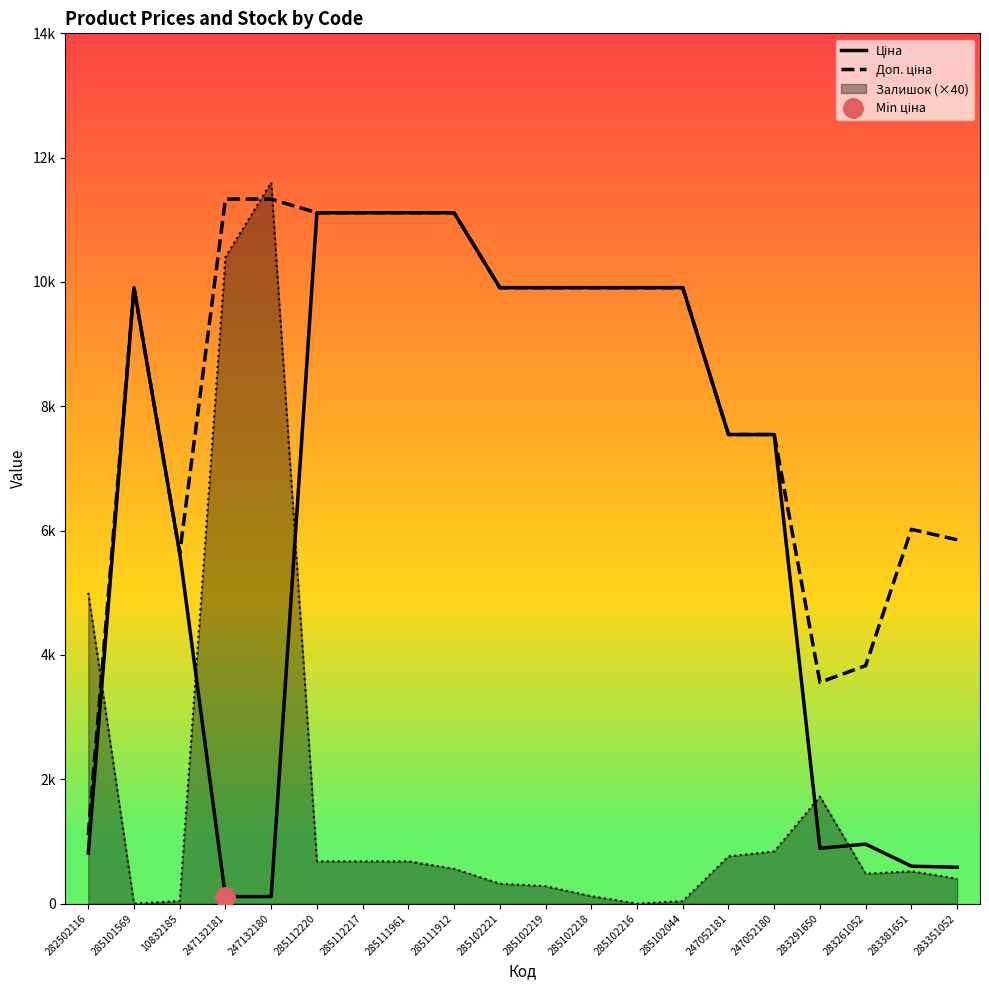

Rank the categories by Ціна value from highest to lowest.

285112220, 285112217, 285111961, 285111912, 285101569, 285102221, 285102219, 285102218, 285102216, 285102044, 247052181, 247052180, 10832185, 283261052, 283291650, 282502116, 283381651, 283351052, 247132181, 247132180